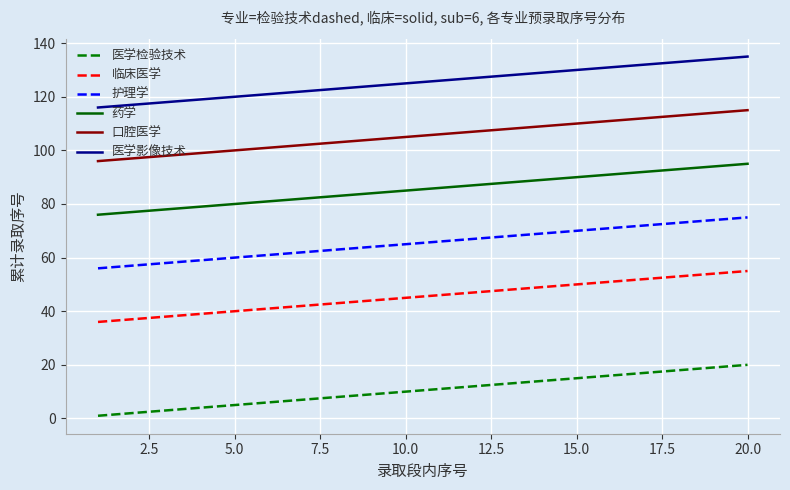

How many distinct data groups are displayed?

6